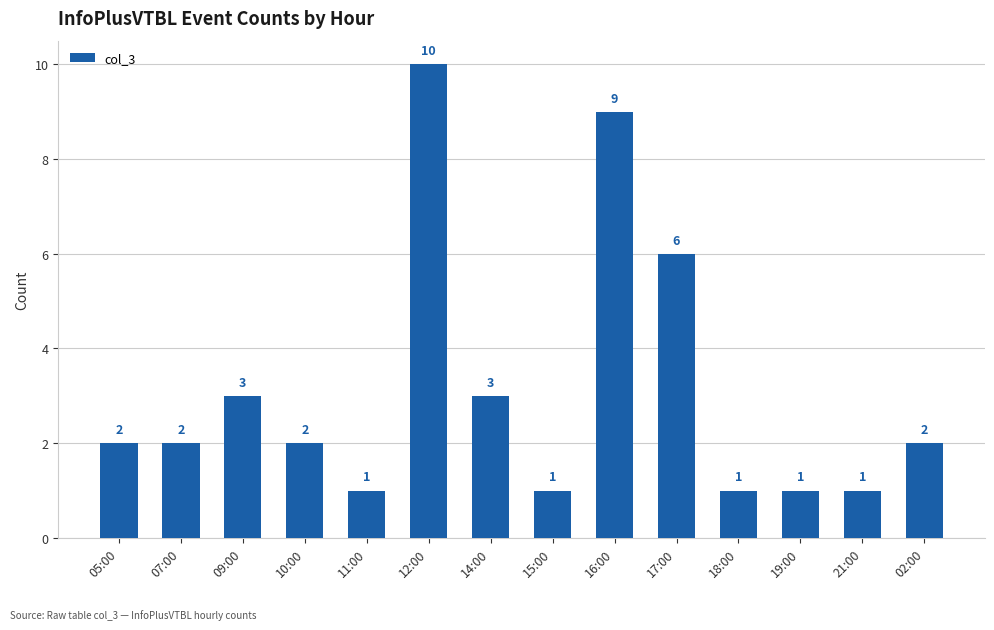

The chart shows a value of 3 at 14:00. True or false?

True